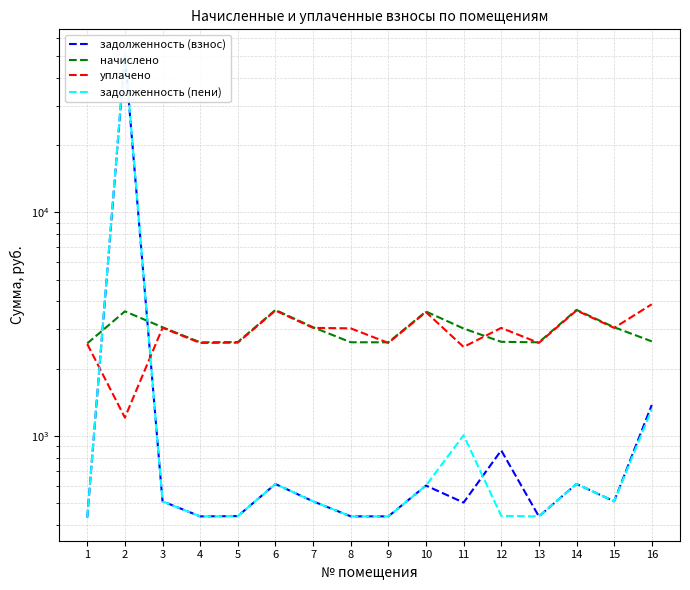

Between 10 and 14, which series saw the biggest shift?

начислено